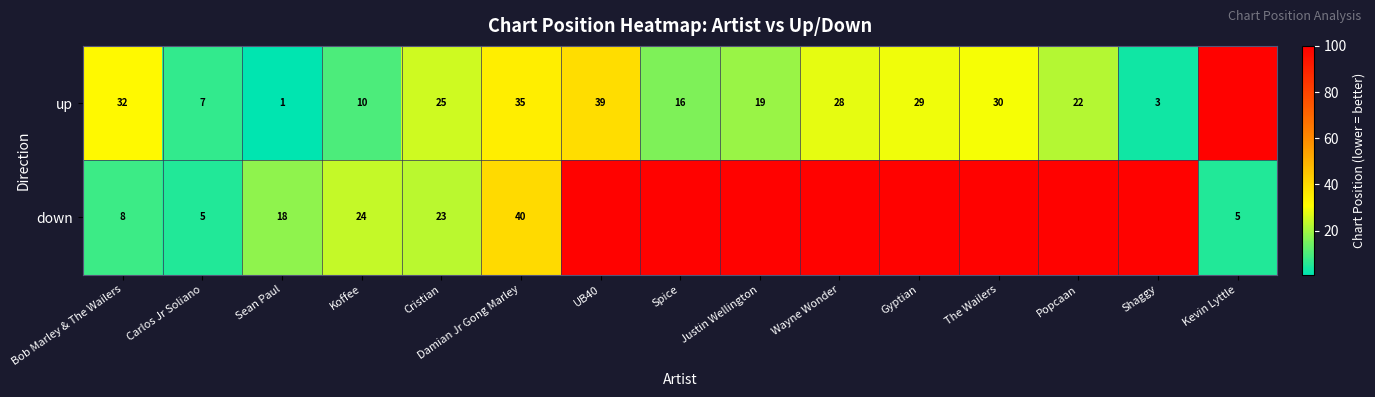

Which series changed the most between Carlos Jr Soliano and Sean Paul?

down